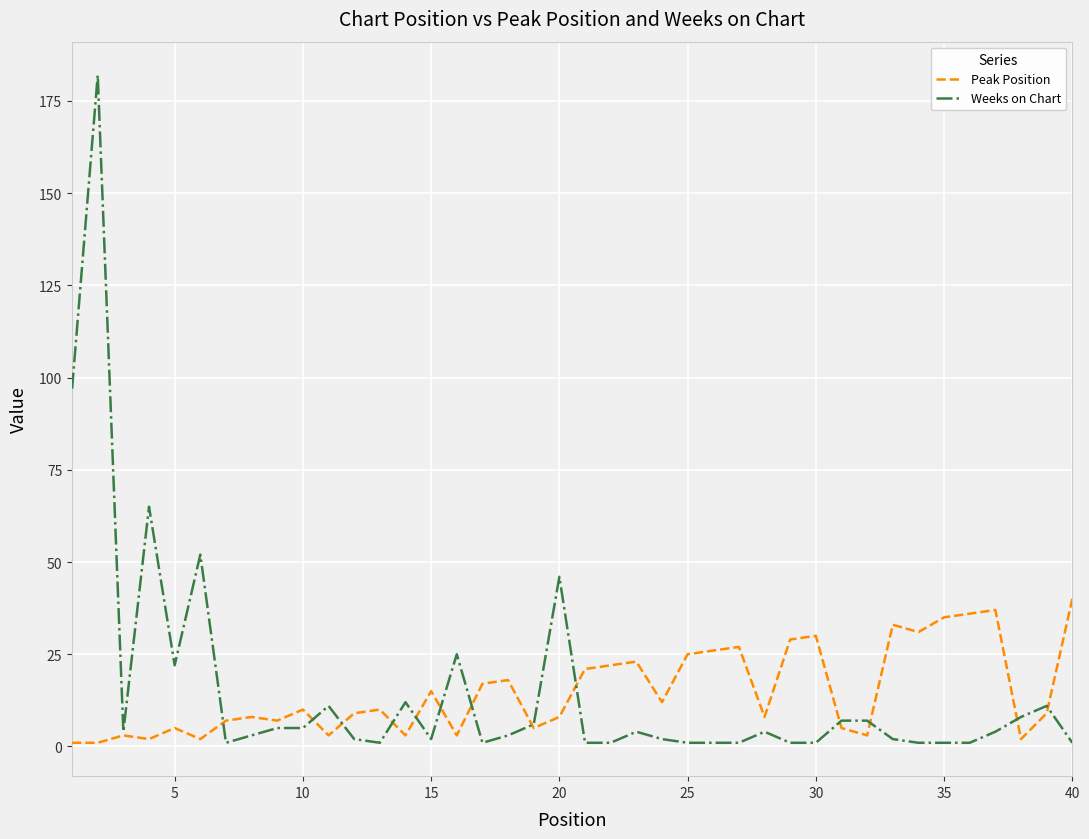

Which series has the widest spread of values?

Weeks on Chart